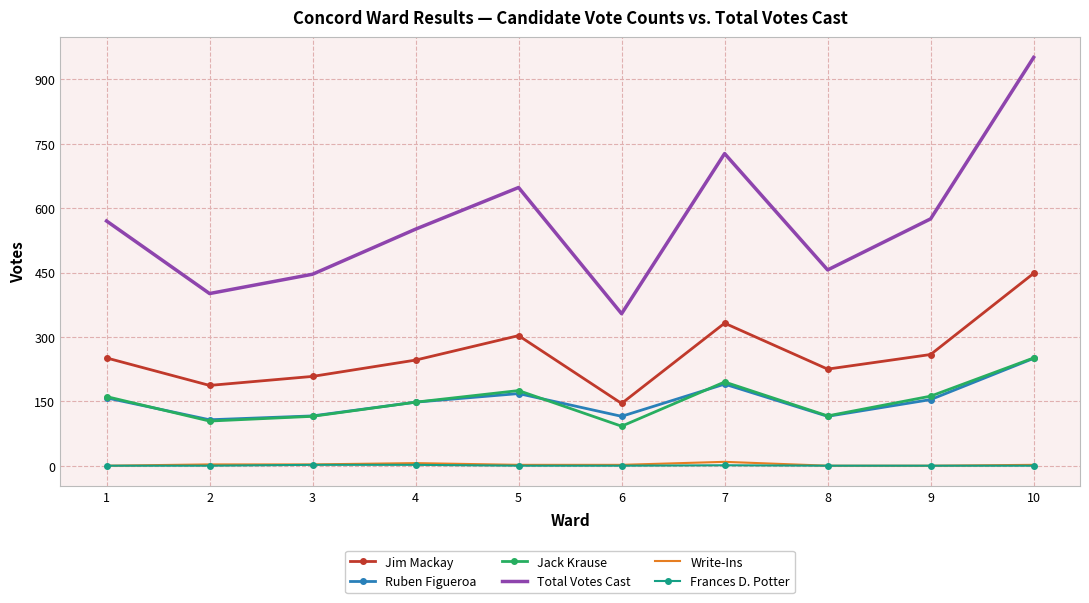

Which series has the largest total across all categories?

Total Votes Cast